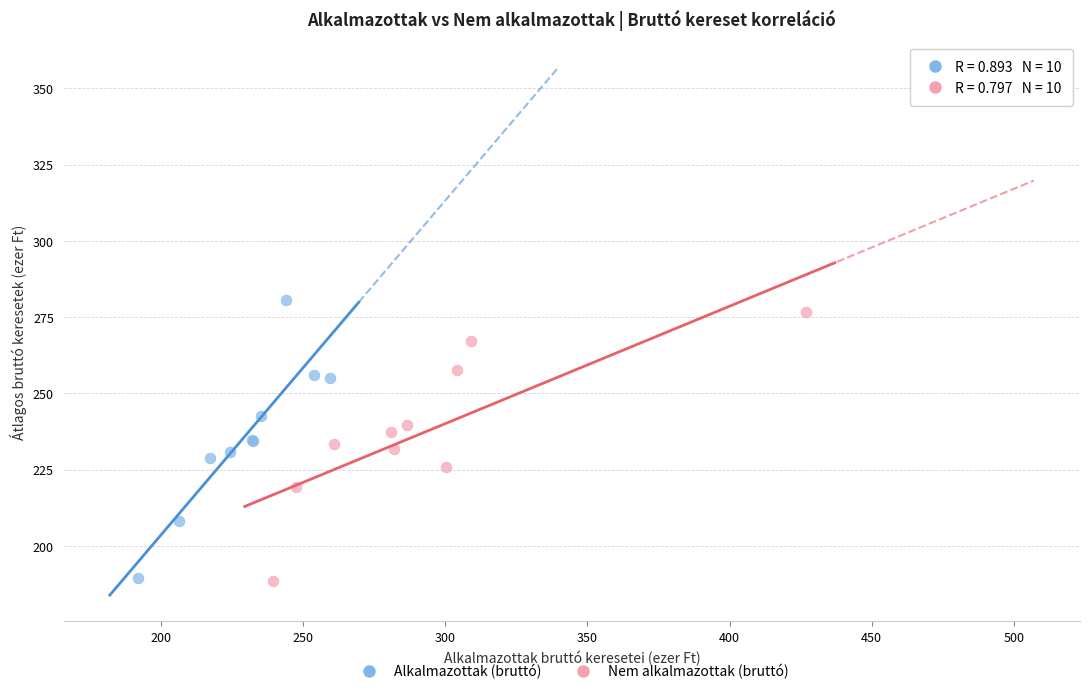

Which series has the widest spread of Y values?

Alkalmazottak (bruttó)